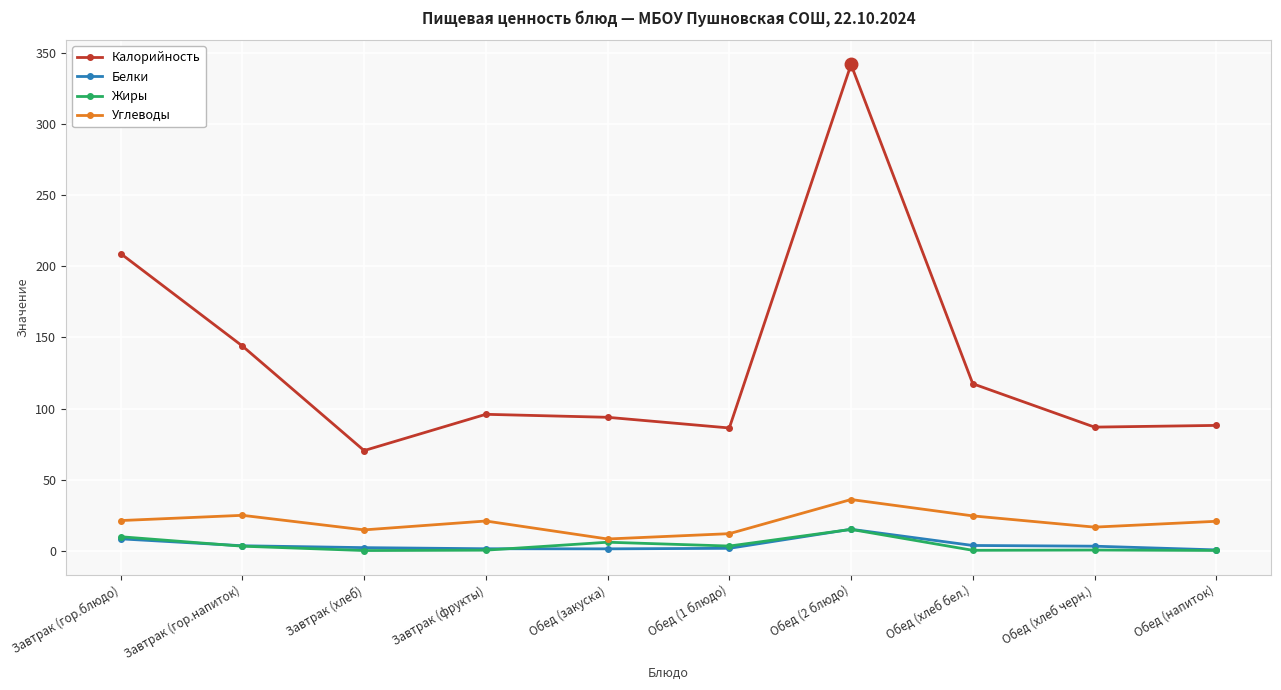

Is it true that Углеводы equals 10.7 at Обед (хлеб бел.)?

False